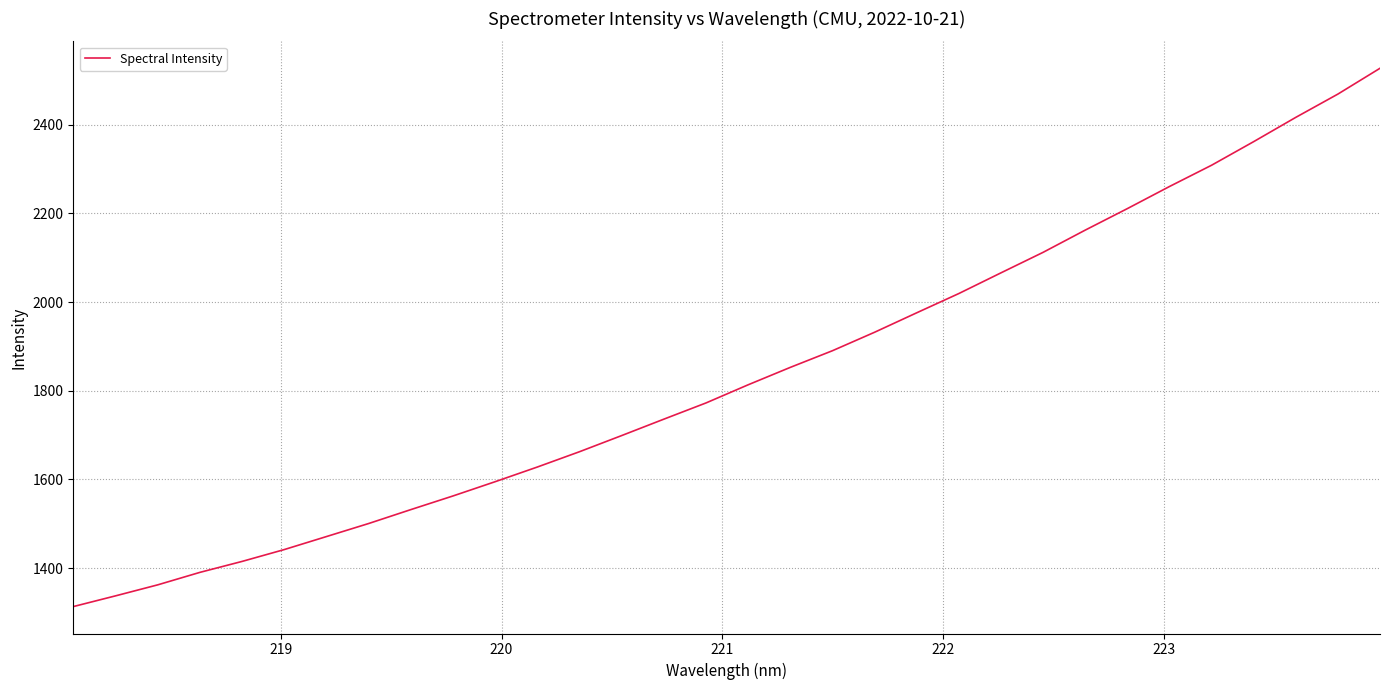

What is the greatest value displayed?

2527.3